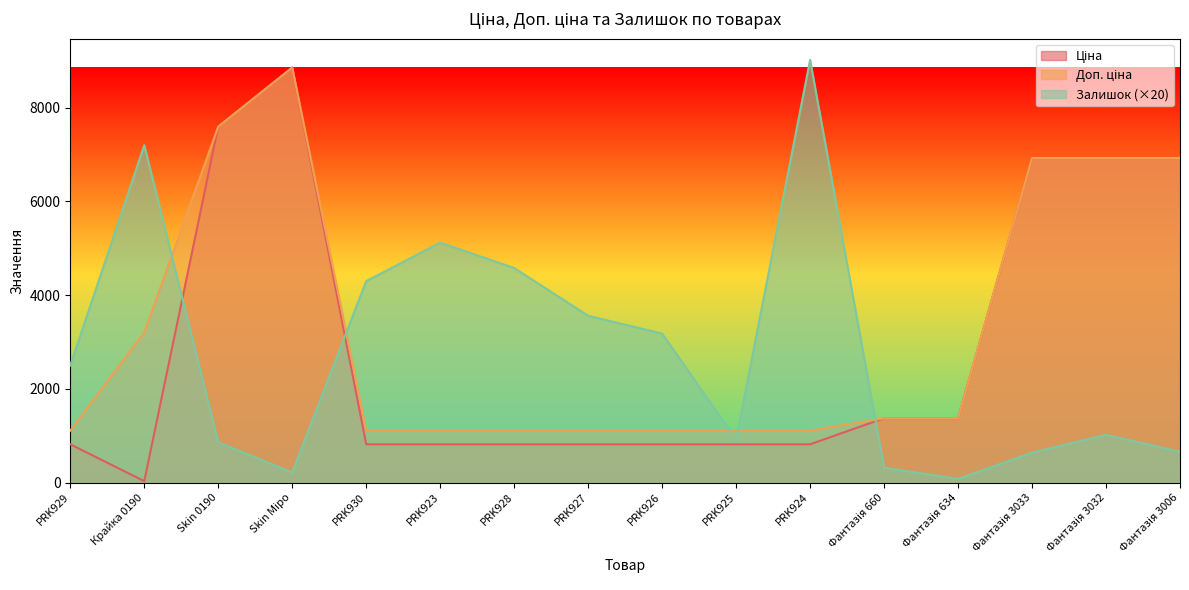

What are all the series names shown in the legend?

Ціна, Доп. ціна, Залишок